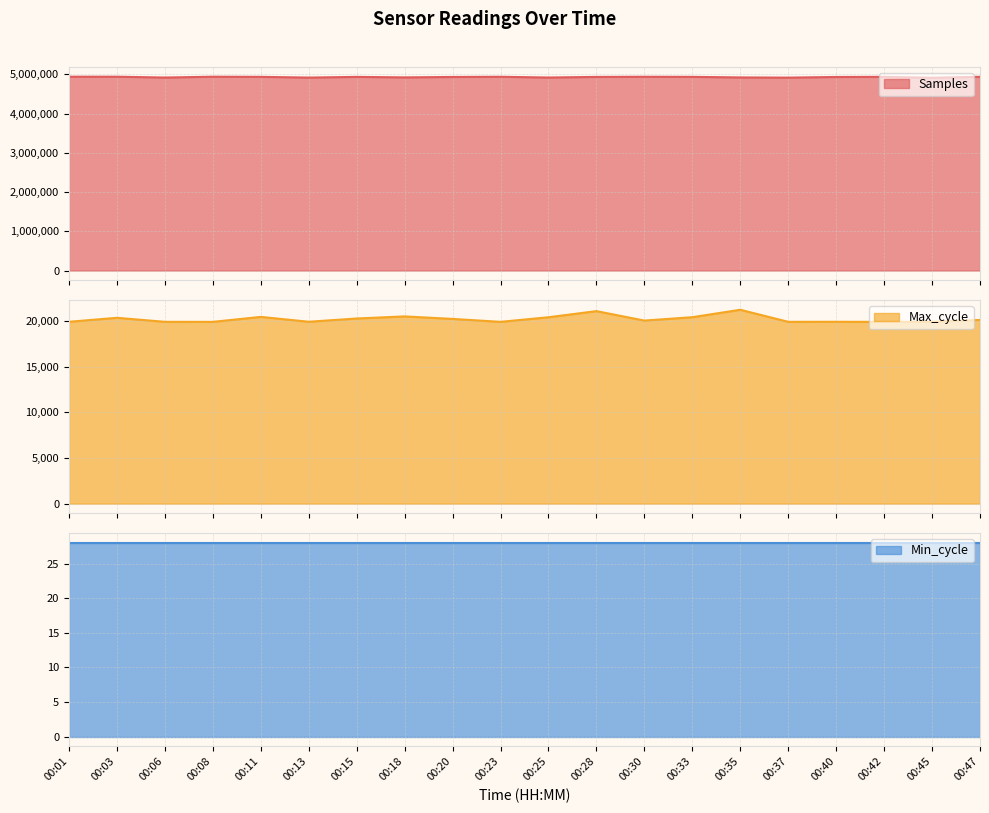

What is the value of the Samples point at the 4th from the left?

4937299